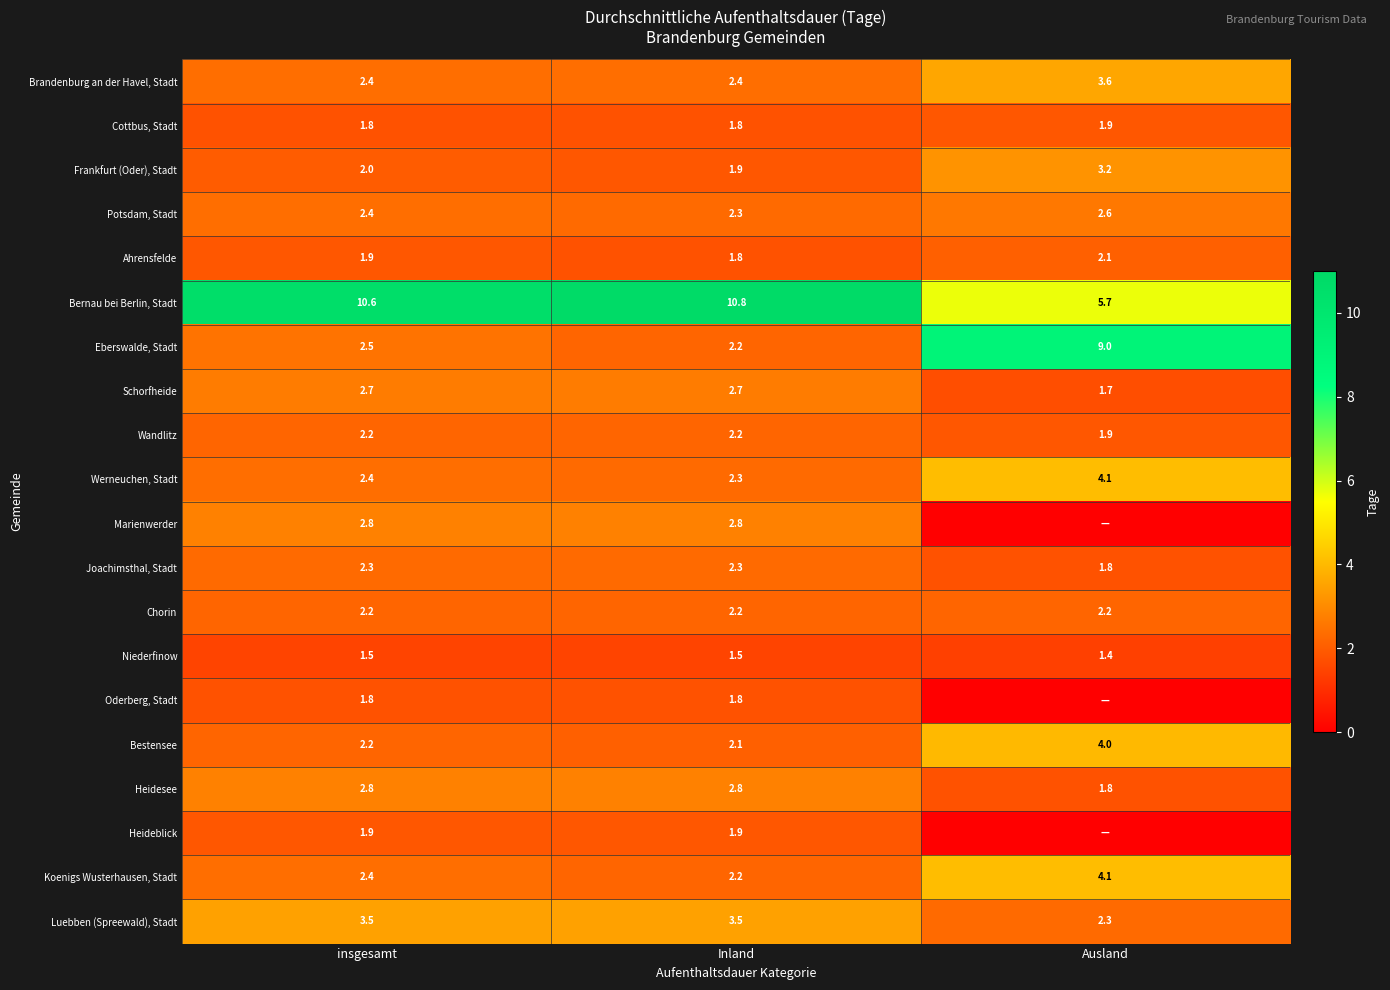

True or false: Chorin has a value of 2.2 at Ausland.

True